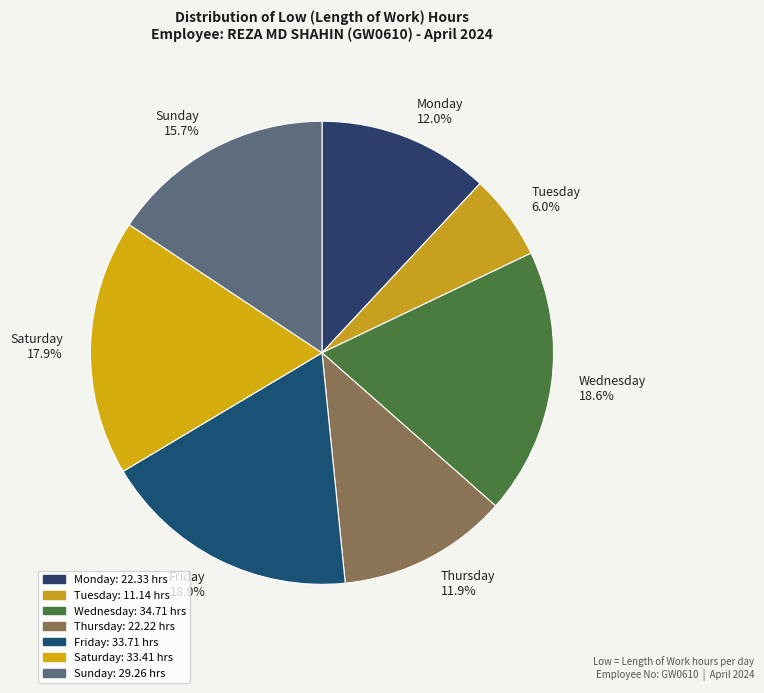

What portion of the pie excludes Friday 18.0%?

82.0%